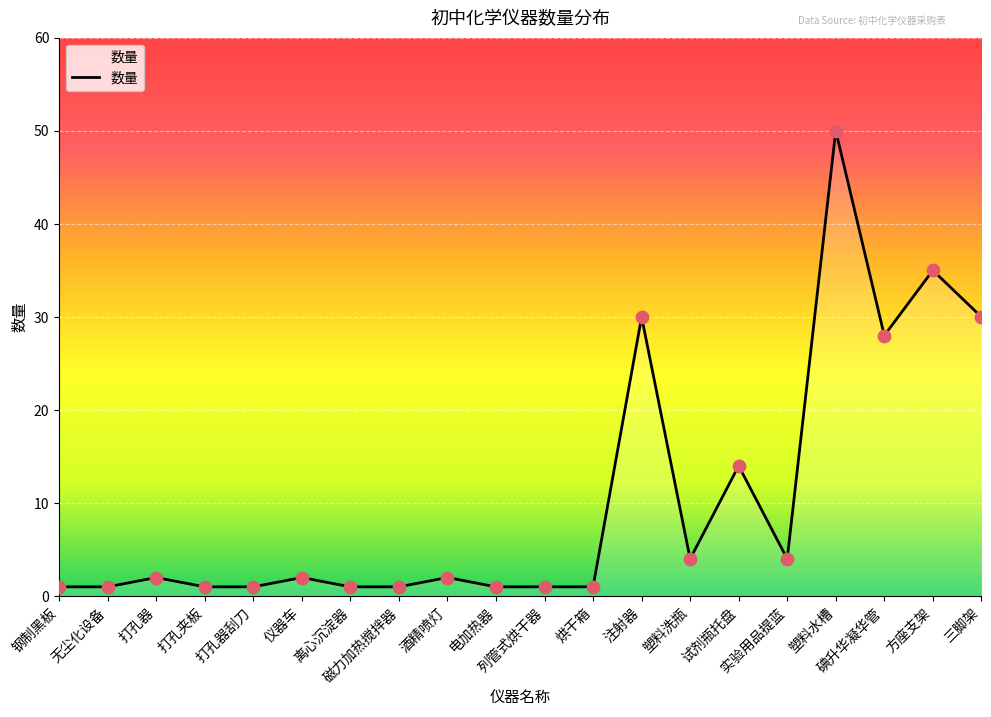

What is the change in value from 塑料洗瓶 to 三脚架?

+26